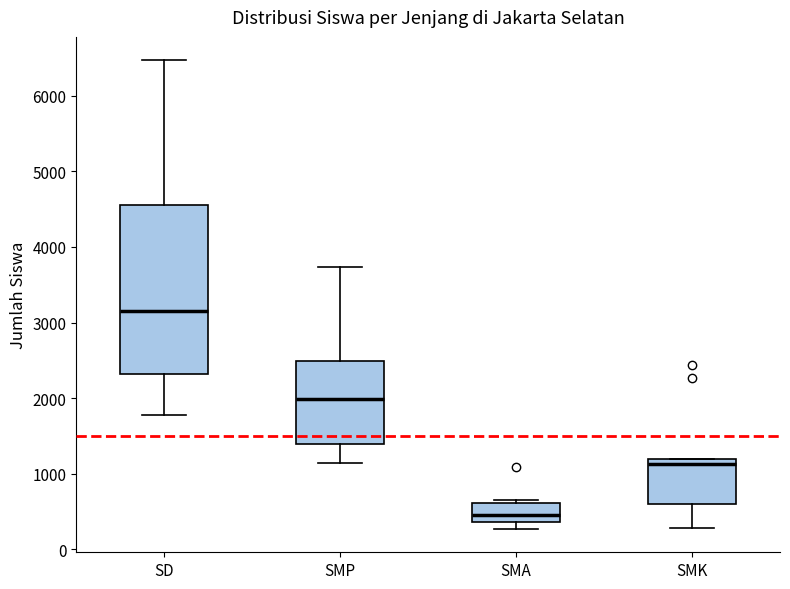

Where is the upper edge of the box for SD on the y-axis? The values are not printed on the chart, so give them approximately, as read against the axis.

4600